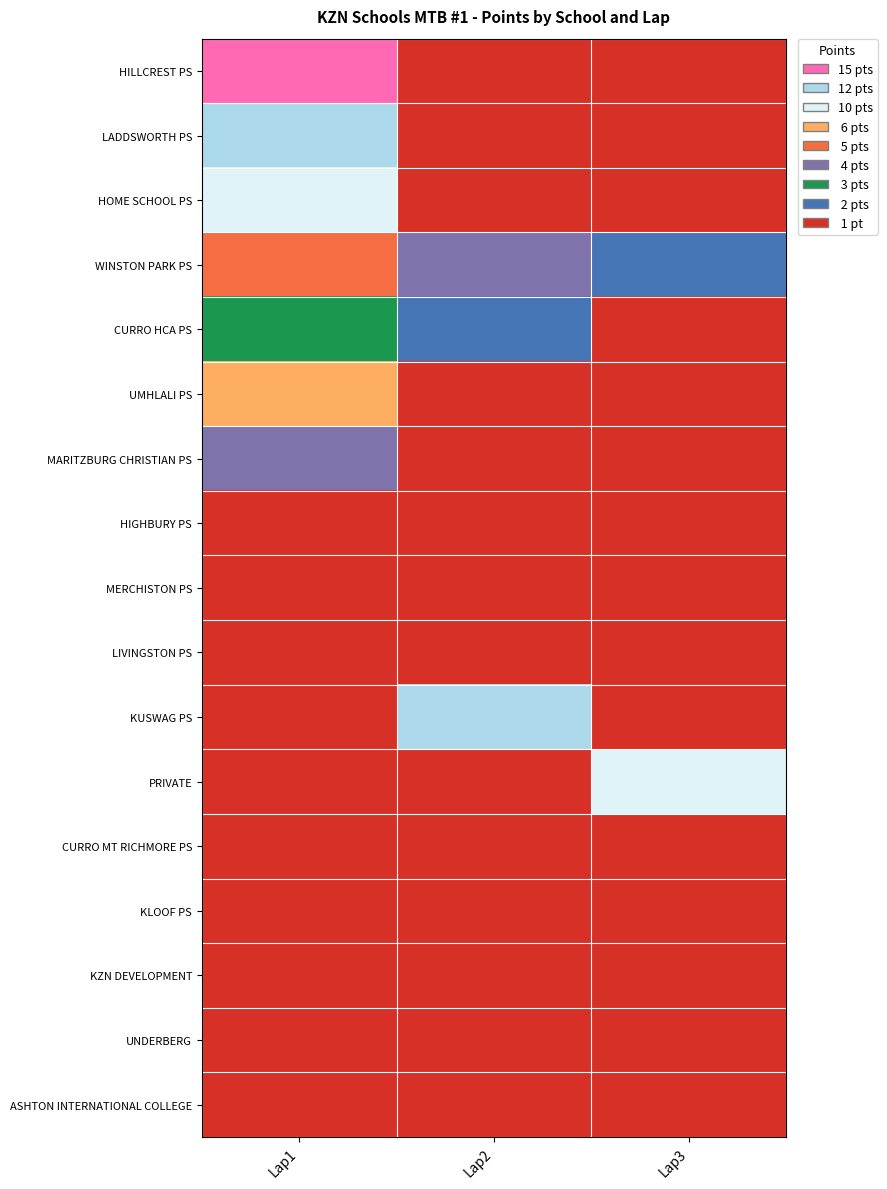

Which category has the lowest value across all series?

Lap2